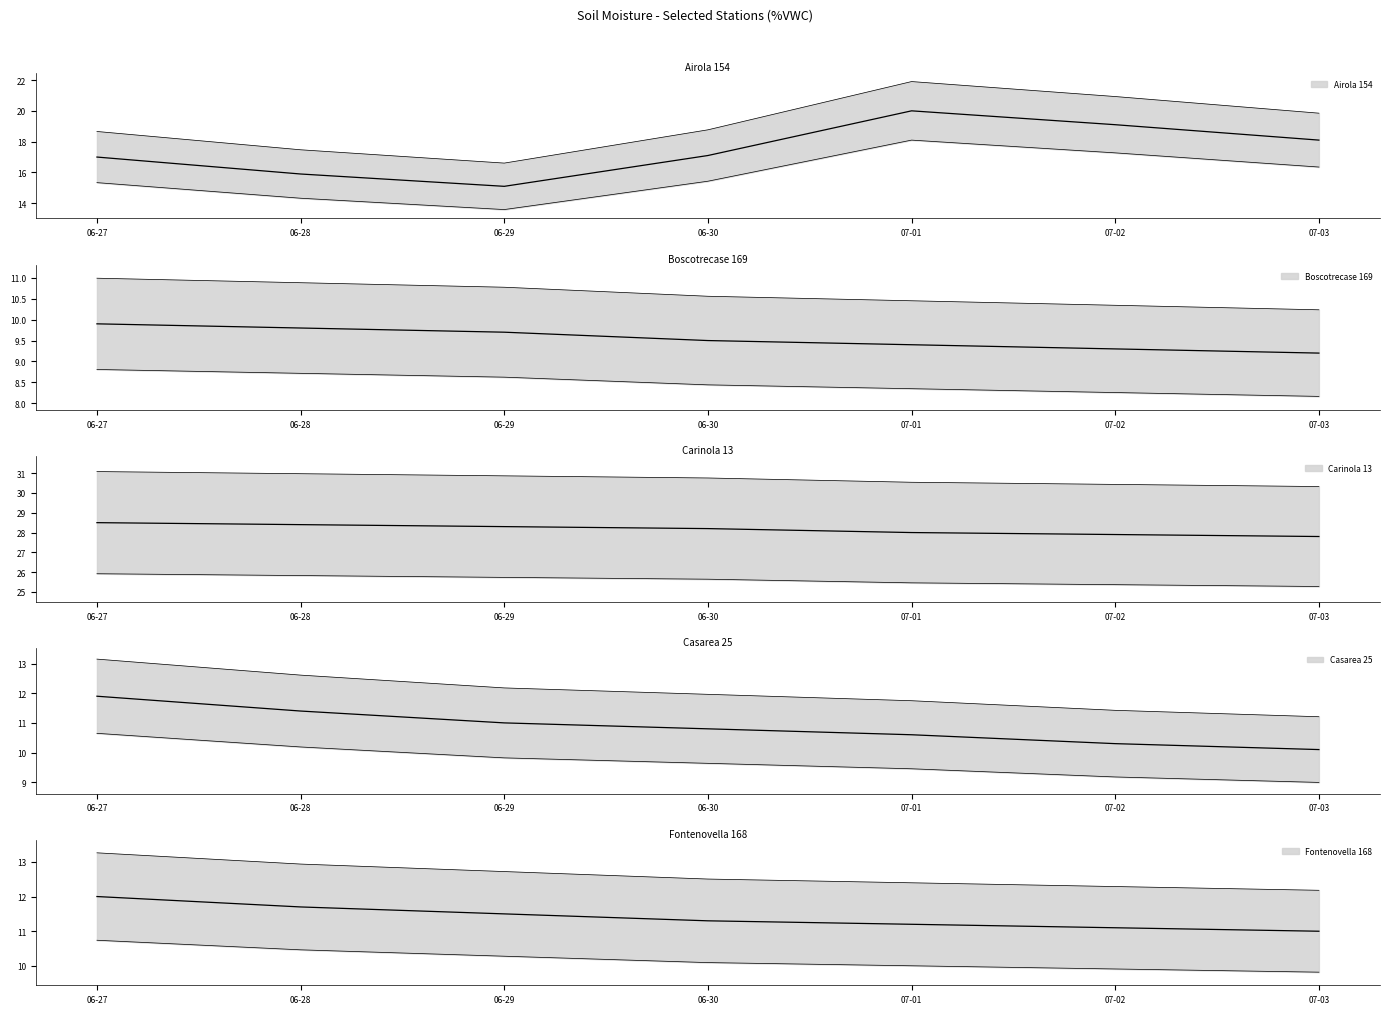

True or false: Airola 154 and Carinola 13 intersect in this chart.

False